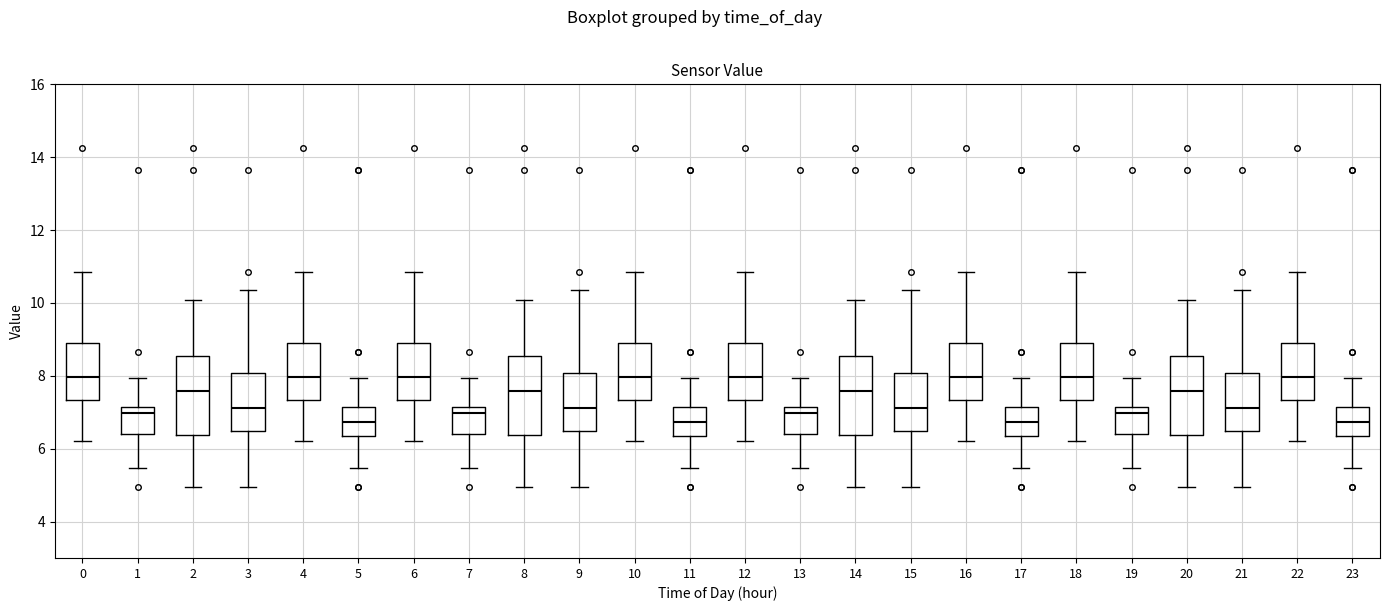

Reading left to right, transcribe this box plot: for each box, give where its median line is, the range the box spans, and where its two whiskers end, as read against the y-axis. The values are not printed on the chart, so give them approximately, as read against the axis.

0: median 8.0, box 7.4 to 8.8, whiskers 6.2 to 10.8
1: median 7.0, box 6.4 to 7.2, whiskers 5.4 to 8.0
2: median 7.6, box 6.4 to 8.6, whiskers 5.0 to 10.0
3: median 7.2, box 6.4 to 8.0, whiskers 5.0 to 10.4
4: median 8.0, box 7.4 to 8.8, whiskers 6.2 to 10.8
5: median 6.8, box 6.4 to 7.2, whiskers 5.4 to 8.0
6: median 8.0, box 7.4 to 8.8, whiskers 6.2 to 10.8
7: median 7.0, box 6.4 to 7.2, whiskers 5.4 to 8.0
8: median 7.6, box 6.4 to 8.6, whiskers 5.0 to 10.0
9: median 7.2, box 6.4 to 8.0, whiskers 5.0 to 10.4
10: median 8.0, box 7.4 to 8.8, whiskers 6.2 to 10.8
11: median 6.8, box 6.4 to 7.2, whiskers 5.4 to 8.0
12: median 8.0, box 7.4 to 8.8, whiskers 6.2 to 10.8
13: median 7.0, box 6.4 to 7.2, whiskers 5.4 to 8.0
14: median 7.6, box 6.4 to 8.6, whiskers 5.0 to 10.0
15: median 7.2, box 6.4 to 8.0, whiskers 5.0 to 10.4
16: median 8.0, box 7.4 to 8.8, whiskers 6.2 to 10.8
17: median 6.8, box 6.4 to 7.2, whiskers 5.4 to 8.0
18: median 8.0, box 7.4 to 8.8, whiskers 6.2 to 10.8
19: median 7.0, box 6.4 to 7.2, whiskers 5.4 to 8.0
20: median 7.6, box 6.4 to 8.6, whiskers 5.0 to 10.0
21: median 7.2, box 6.4 to 8.0, whiskers 5.0 to 10.4
22: median 8.0, box 7.4 to 8.8, whiskers 6.2 to 10.8
23: median 6.8, box 6.4 to 7.2, whiskers 5.4 to 8.0